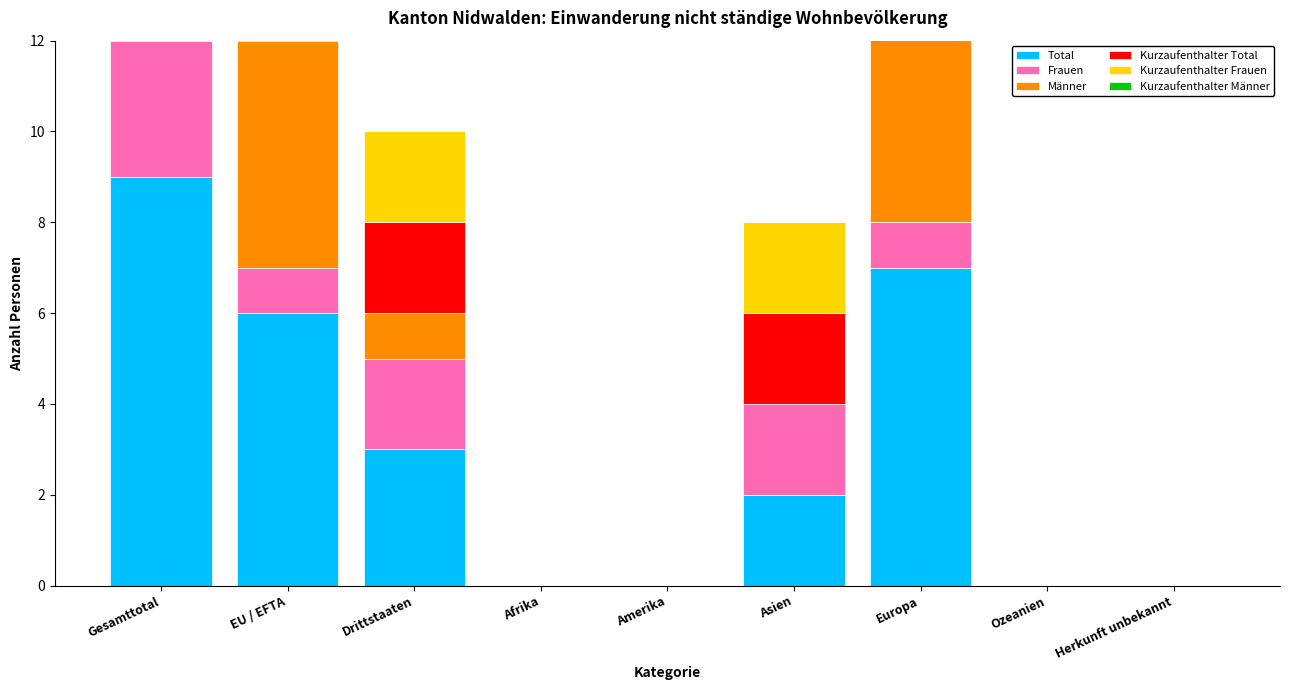

How many bars are there in each group?

6